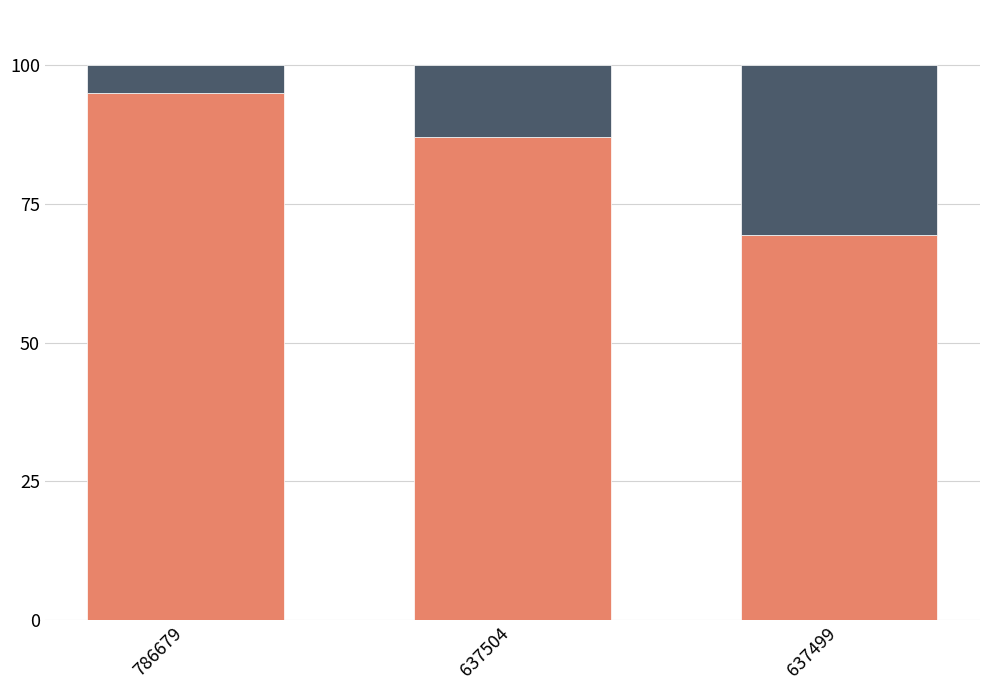

How many distinct data groups are displayed?

2